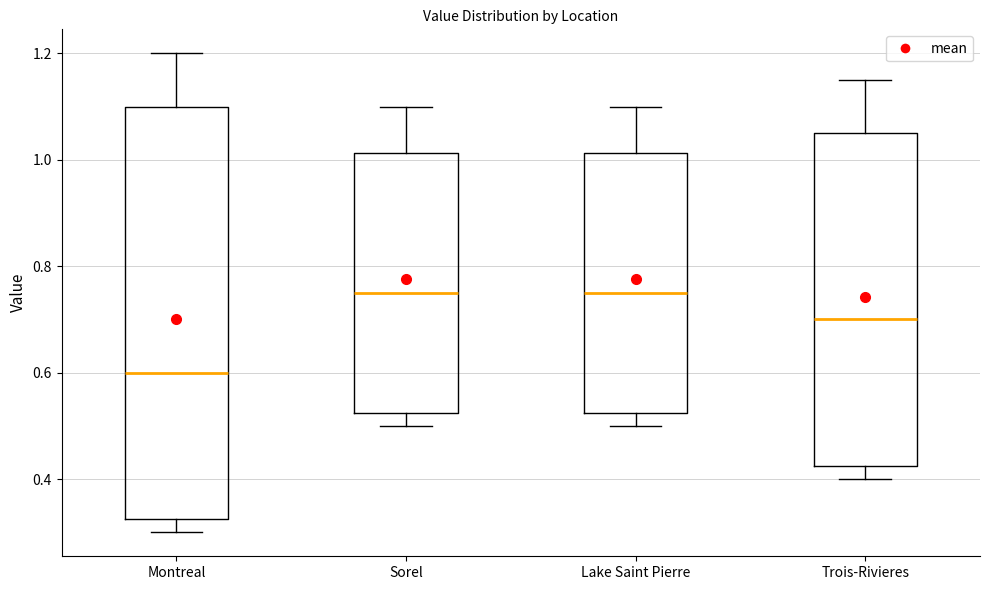

Comparing the boxes themselves (not the whiskers), which one is the tallest?

Montreal